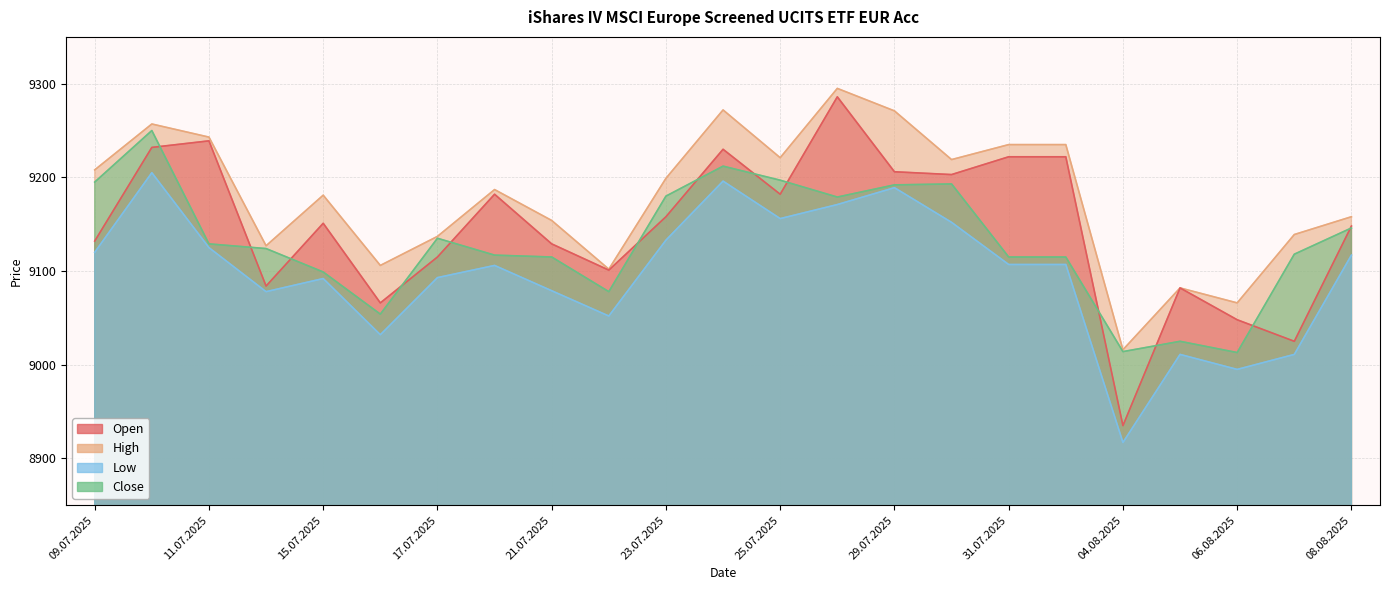

What is the smallest value displayed?

8917